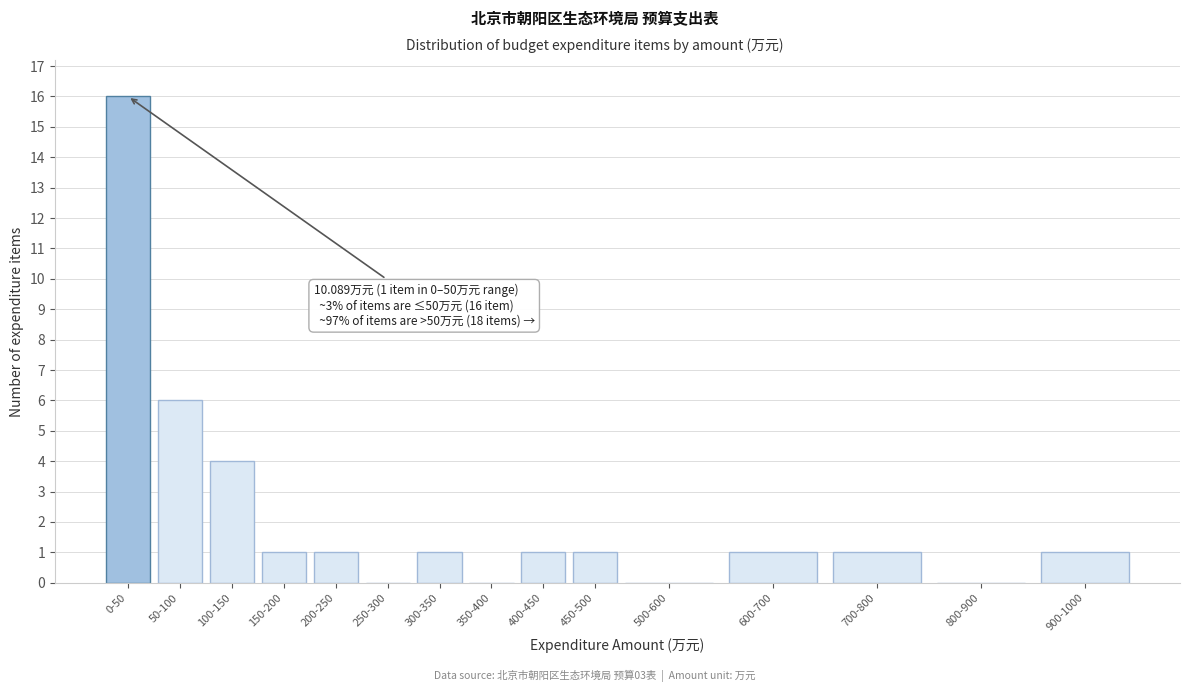

Reading right to left, transcribe all the data shown in this chart.

900-1000=1	800-900=0	700-800=1	600-700=1	500-600=0	450-500=1	400-450=1	350-400=0	300-350=1	250-300=0	200-250=1	150-200=1	100-150=4	50-100=6	0-50=16